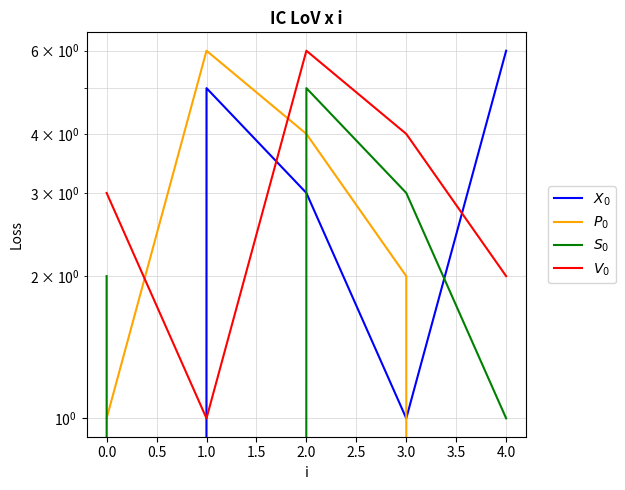

After their last crossing, which series has the higher values: ${S}_{0}$ or ${X}_{0}$?

${X}_{0}$